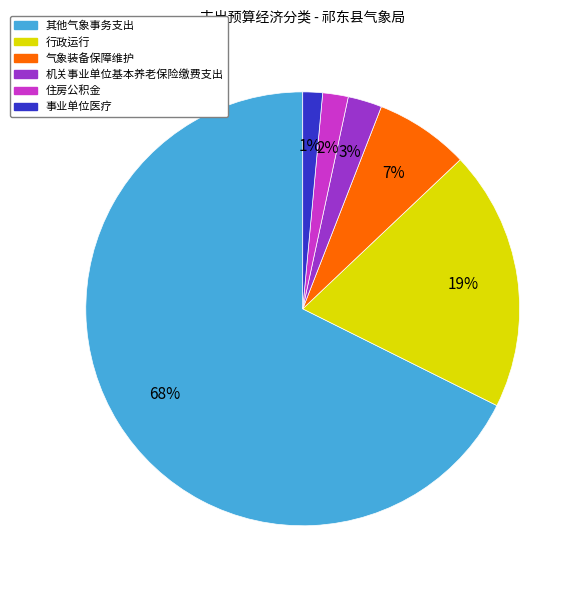

Is there a majority slice in this chart?

Yes